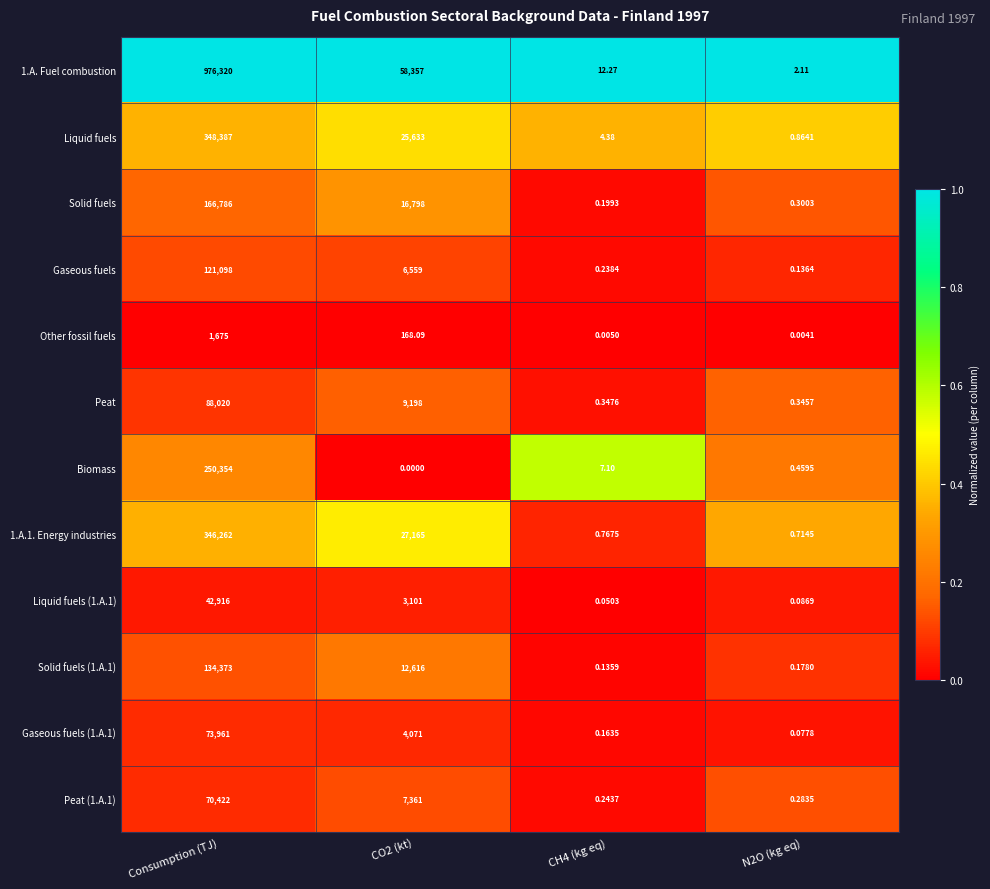

What is the maximum value shown in the chart?

976320.0